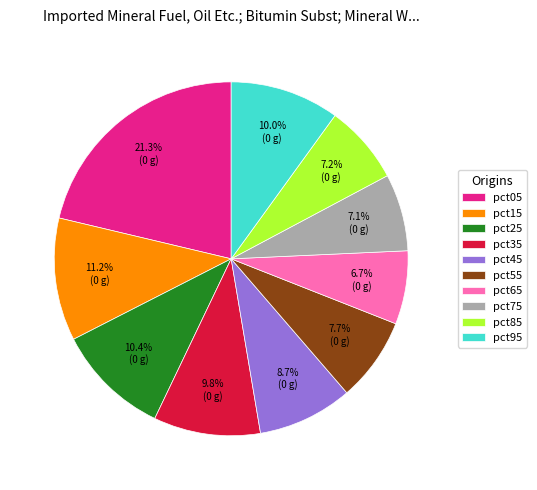

What percentage is NOT represented by pct95?

90.0%